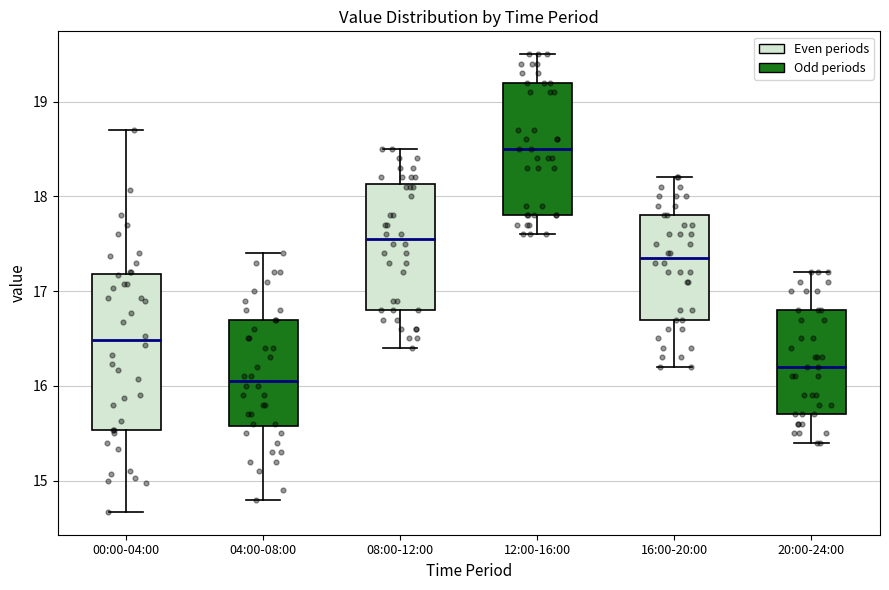

Which box has the lowest median line?

04:00-08:00